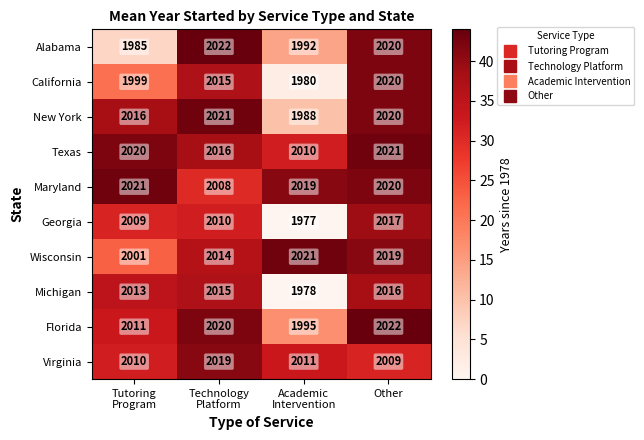

Count the number of data series in this chart.

10